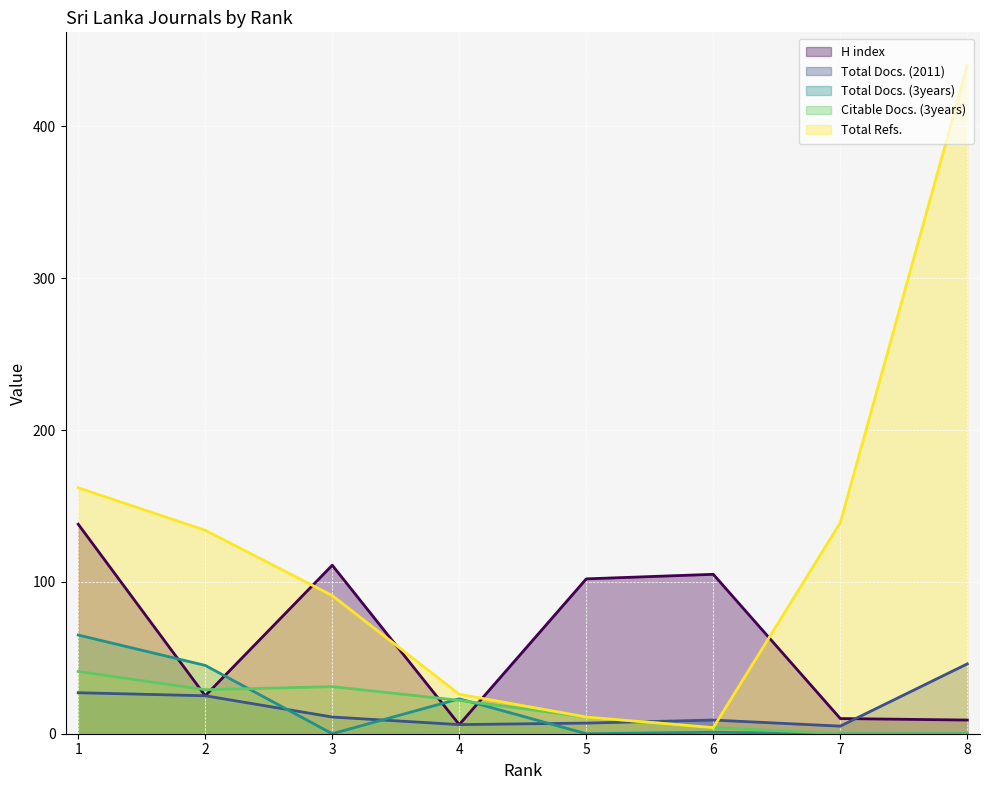

At which category does Total Docs. (2011) reach its first local valley?

4